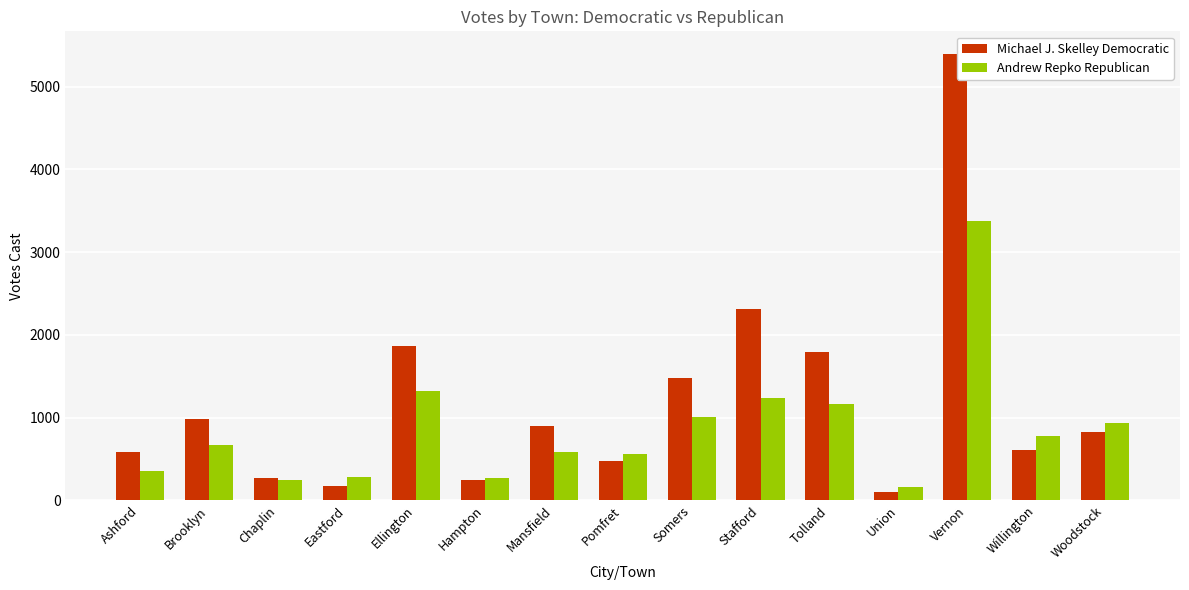

At Ellington, list the series in order from largest to smallest.

Michael J. Skelley Democratic, Andrew Repko Republican